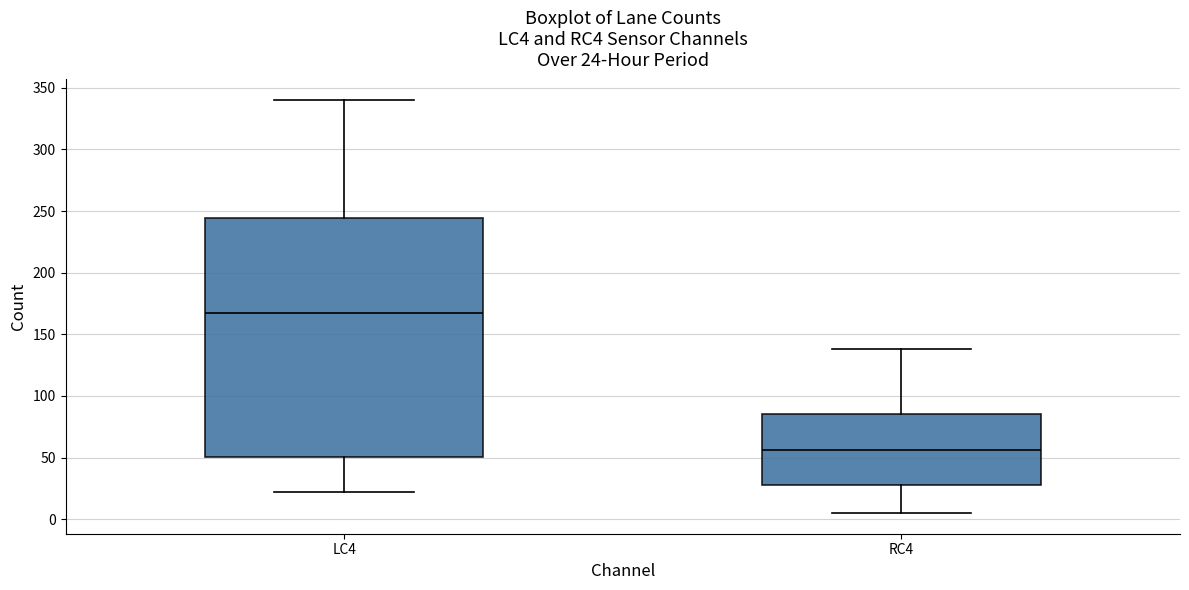

Comparing the boxes themselves (not the whiskers), which one is the tallest?

LC4